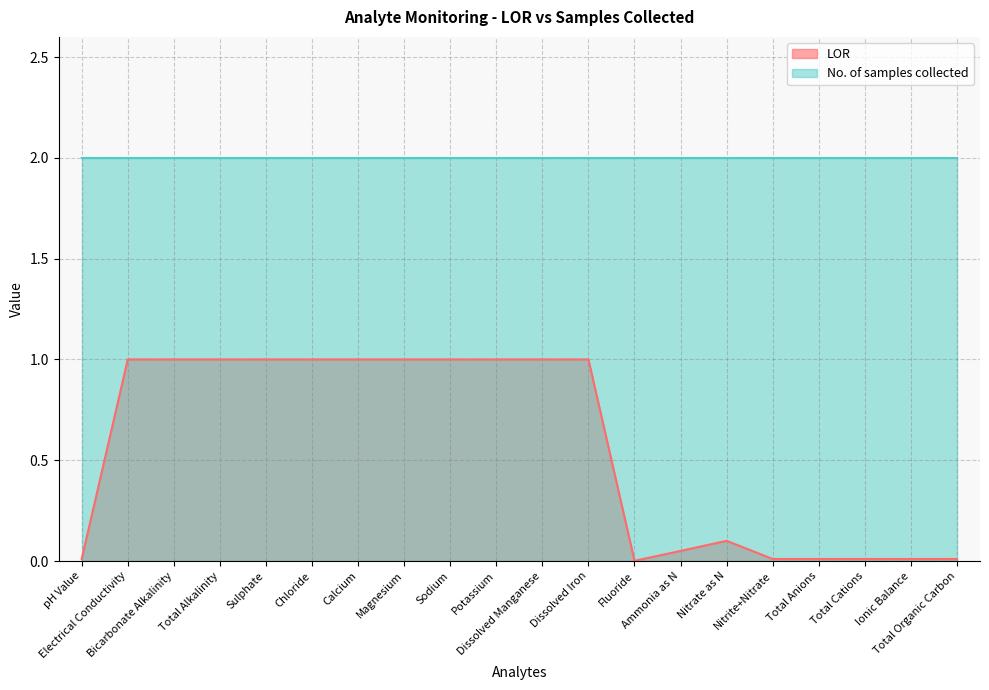

Reading right to left, extract all data points from this chart.

Total Organic Carbon=0.0	Ionic Balance=0.0	Total Cations=0.0	Total Anions=0.0	Nitrite+Nitrate=0.0	Nitrate as N=0.1	Ammonia as N=0.1	Fluoride=0.0	Dissolved Iron=1.0	Dissolved Manganese=1.0	Potassium=1.0	Sodium=1.0	Magnesium=1.0	Calcium=1.0	Chloride=1.0	Sulphate=1.0	Total Alkalinity=1.0	Bicarbonate Alkalinity=1.0	Electrical Conductivity=1.0	pH Value=0.0